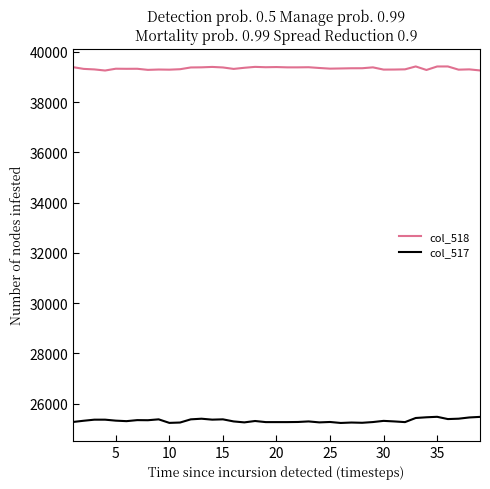

How many lines are shown in the chart?

2